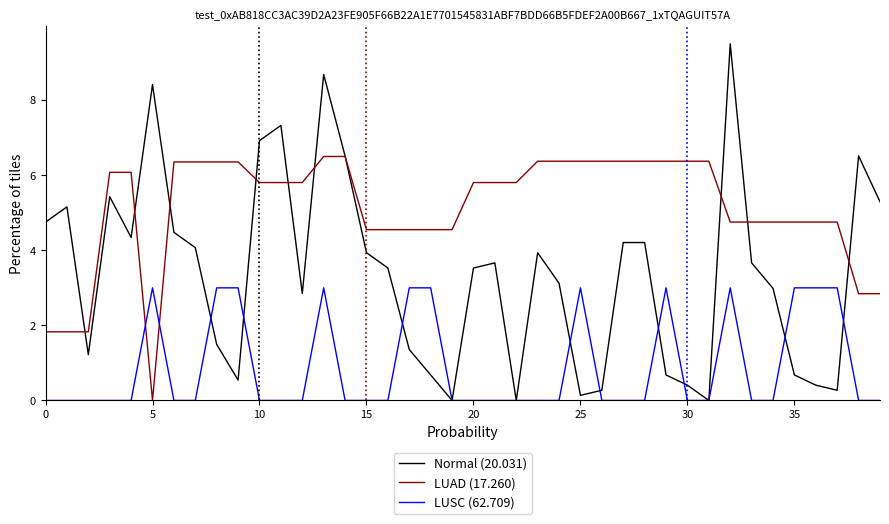

What is the greatest value displayed?

9.5